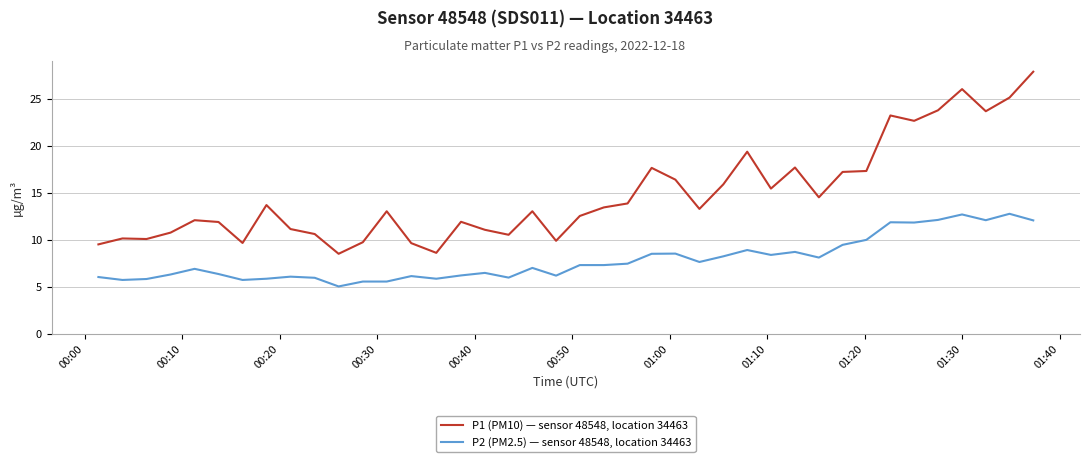

True or false: P1 (PM10) — sensor 48548, location 34463 and P2 (PM2.5) — sensor 48548, location 34463 intersect in this chart.

False